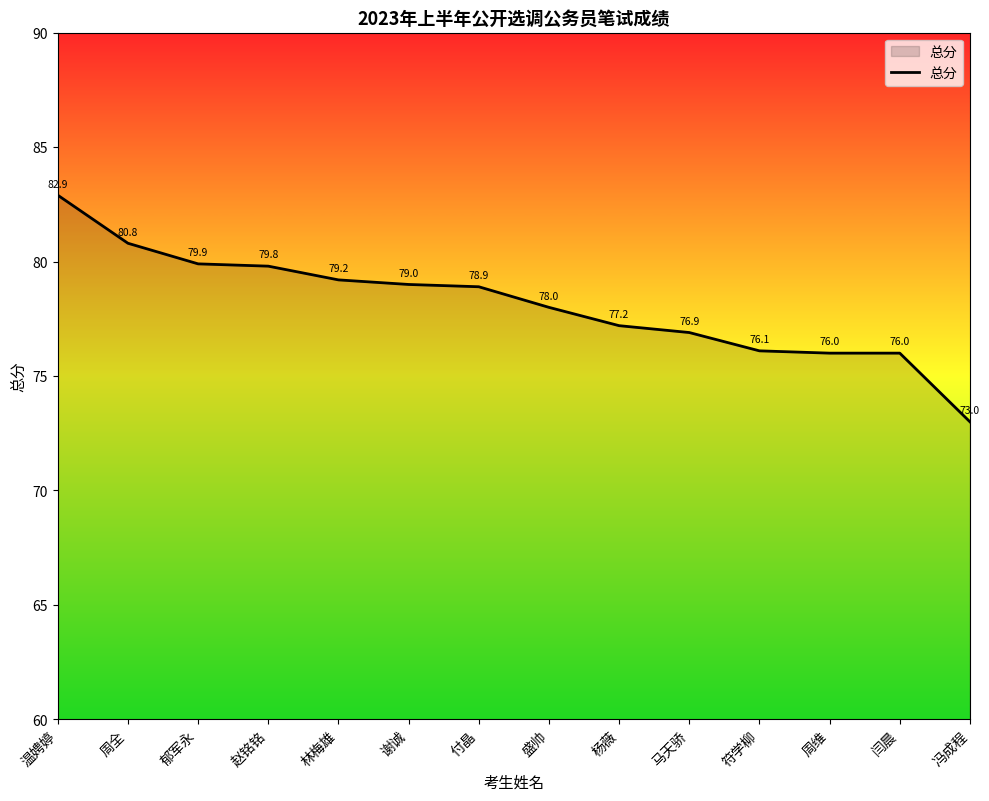

What is the approximate value at 谢诚?

79.0